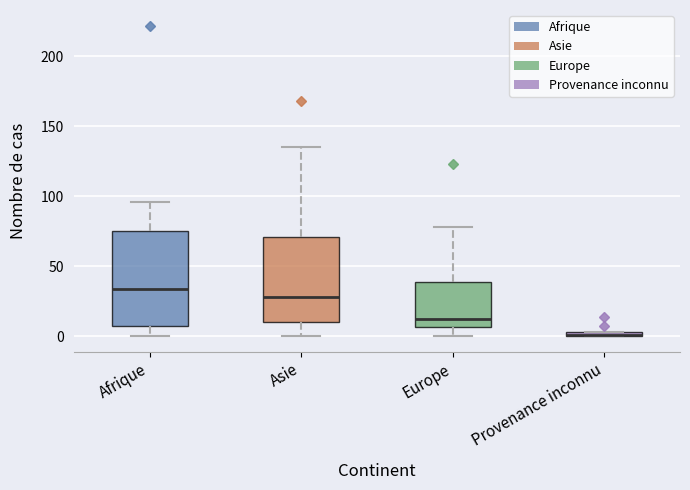

Where is the lower edge of the box for Provenance inconnu on the y-axis? The values are not printed on the chart, so give them approximately, as read against the axis.

0